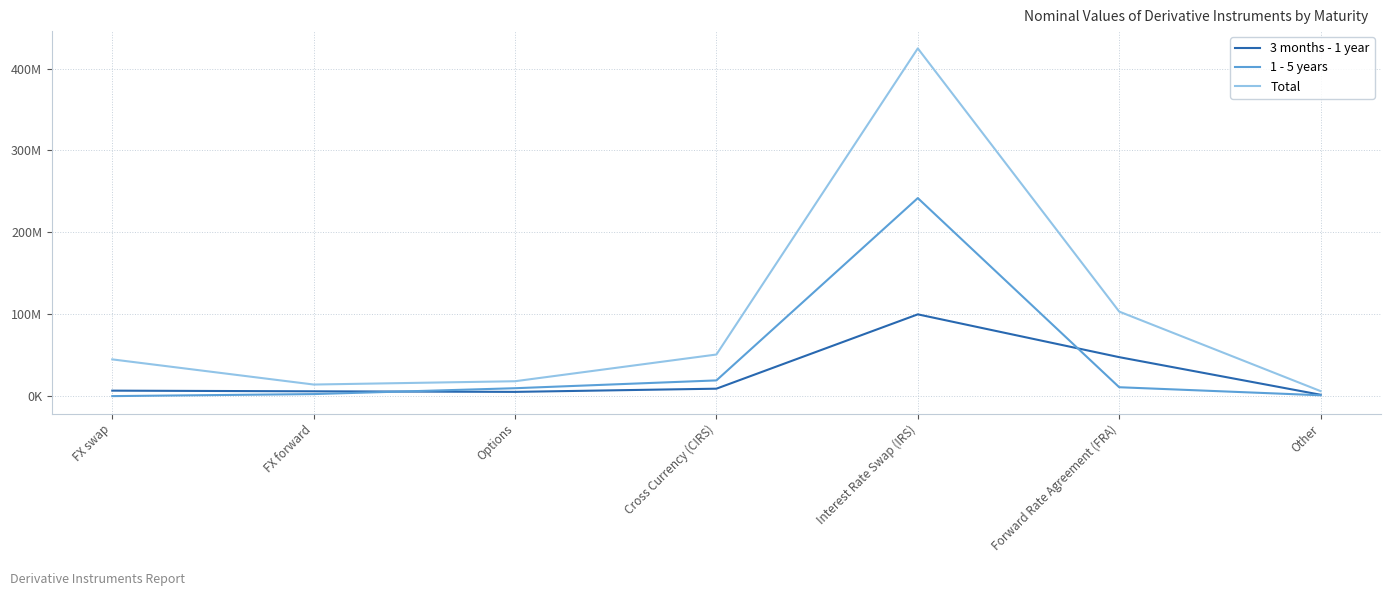

Reading left to right, list all the values displayed in this chart.

3 months - 1 year: FX swap=6685243	FX forward=5868067	Options=5169592	Cross Currency (CIRS)=9081656	Interest Rate Swap (IRS)=99850642	Forward Rate Agreement (FRA)=47575000	Other=1672853
1 - 5 years: FX swap=1956	FX forward=2492142	Options=9643722	Cross Currency (CIRS)=19181620	Interest Rate Swap (IRS)=241827138	Forward Rate Agreement (FRA)=10850000	Other=1035139
Total: FX swap=44852423	FX forward=14140763	Options=18173424	Cross Currency (CIRS)=50801864	Interest Rate Swap (IRS)=424633586	Forward Rate Agreement (FRA)=103223000	Other=6112320